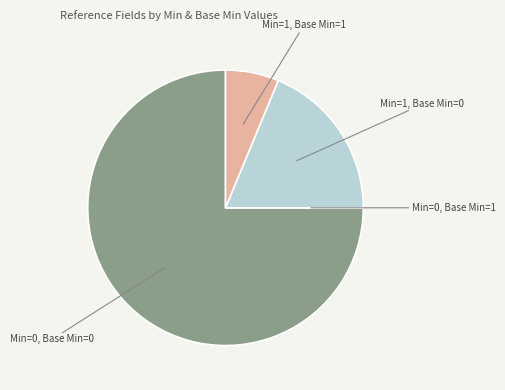

Does Min=0, Base Min=0 represent more than half of the total?

Yes